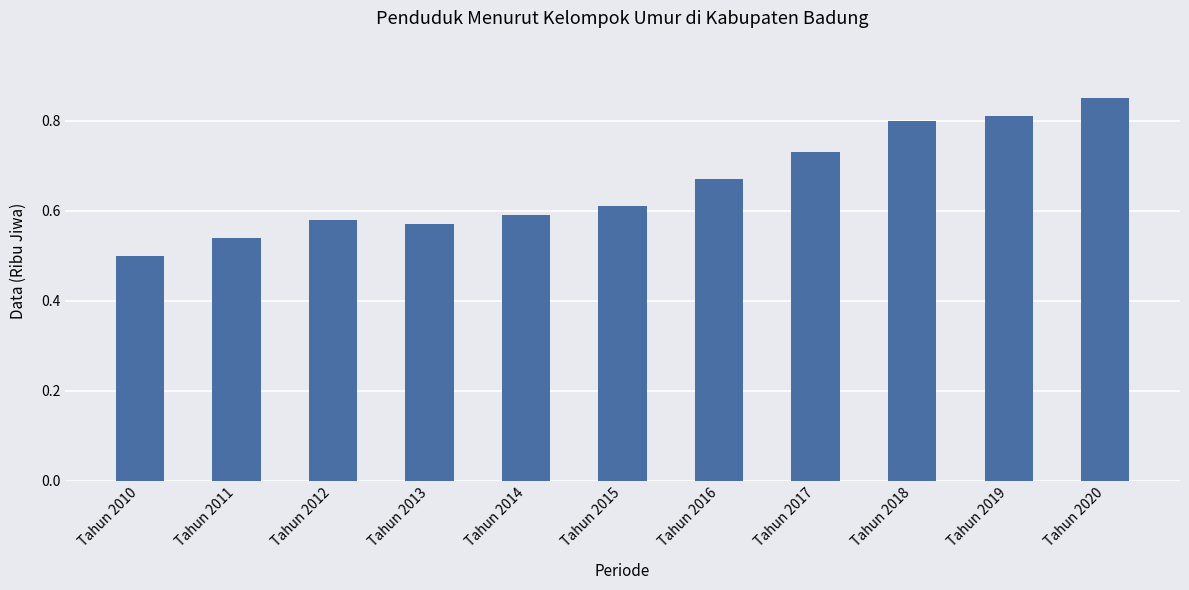

Are the bars grouped side by side (vs. stacked)?

No